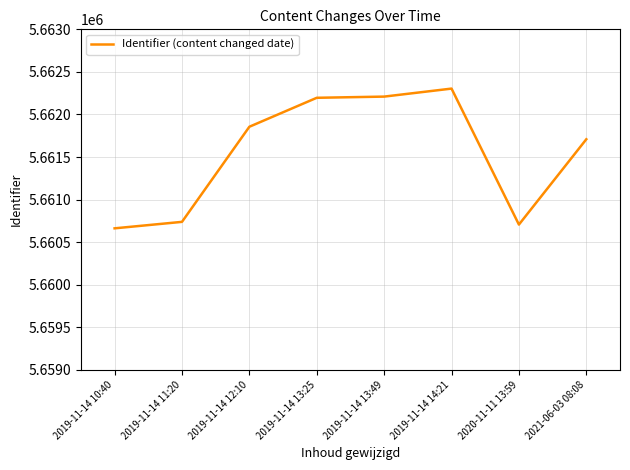

True or false: the data shows 5662304 at 2019-11-14 14:21.

True